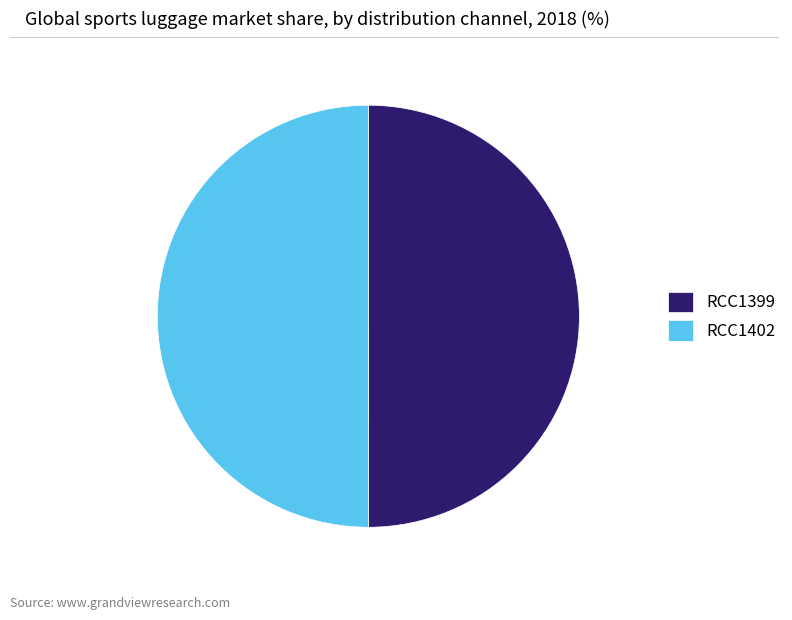

What is the ratio of the value at RCC1399 to the value at RCC1402?

1.0